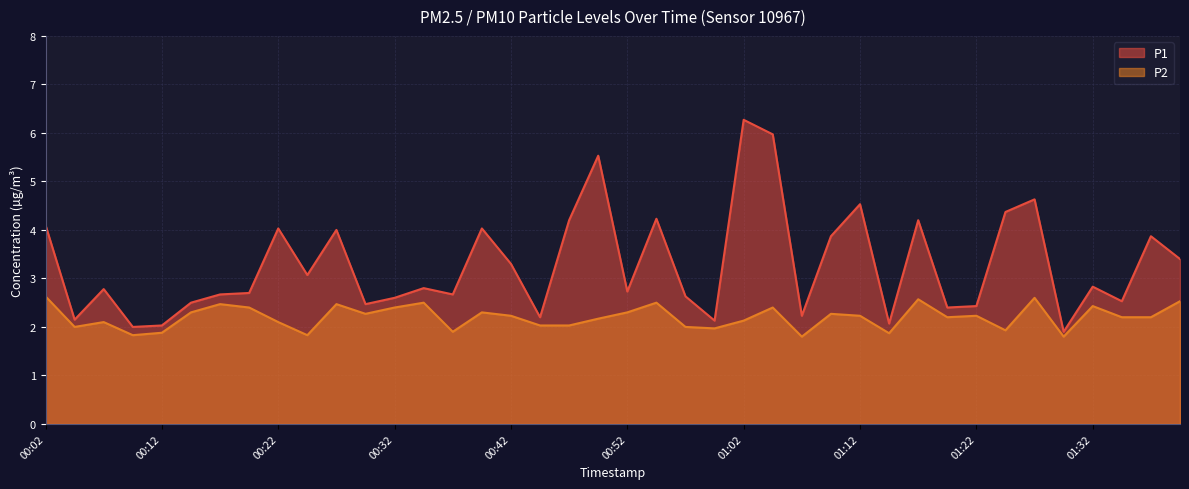

What is the highest value of the P1 series?

6.3